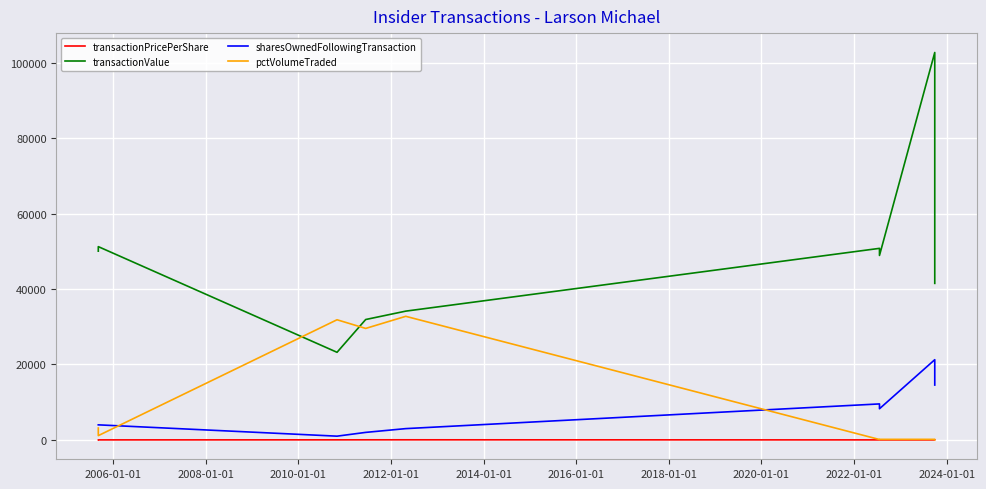

True or false: transactionValue and sharesOwnedFollowingTransaction intersect in this chart.

False